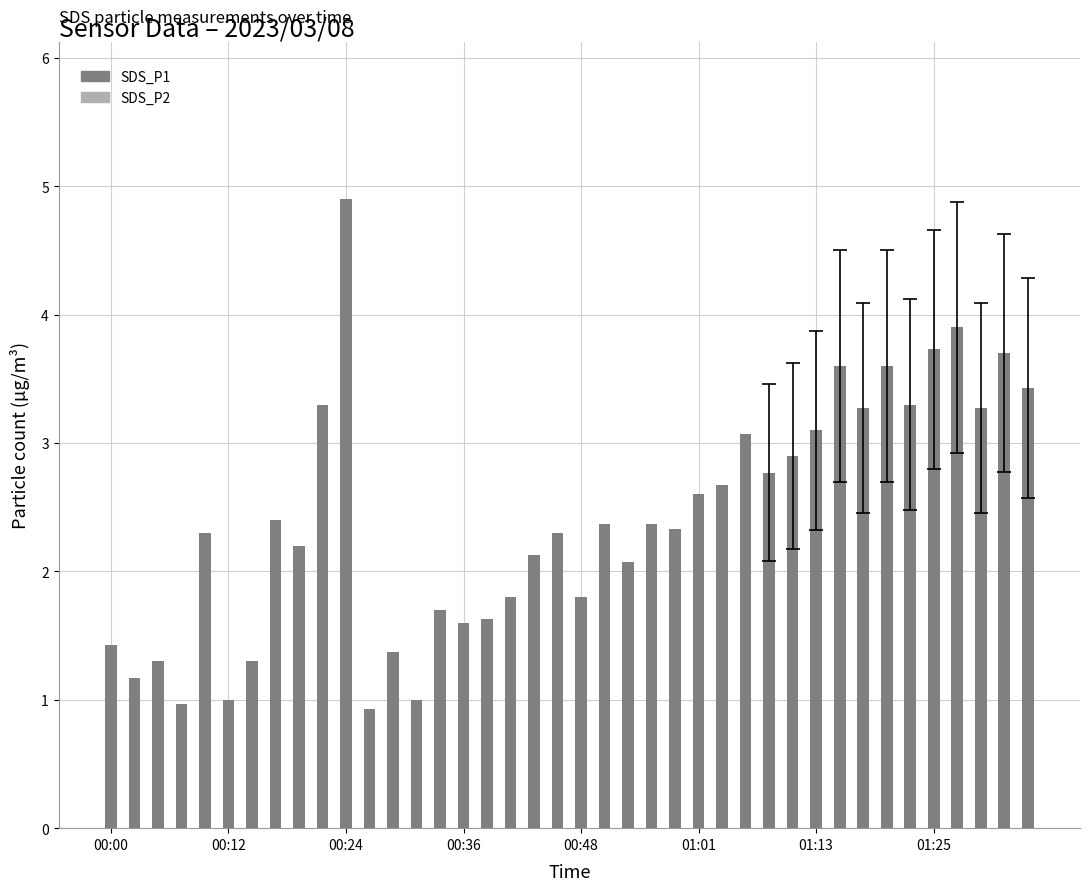

True or false: SDS_P2 has a value of 2.9 at 01:13.

True